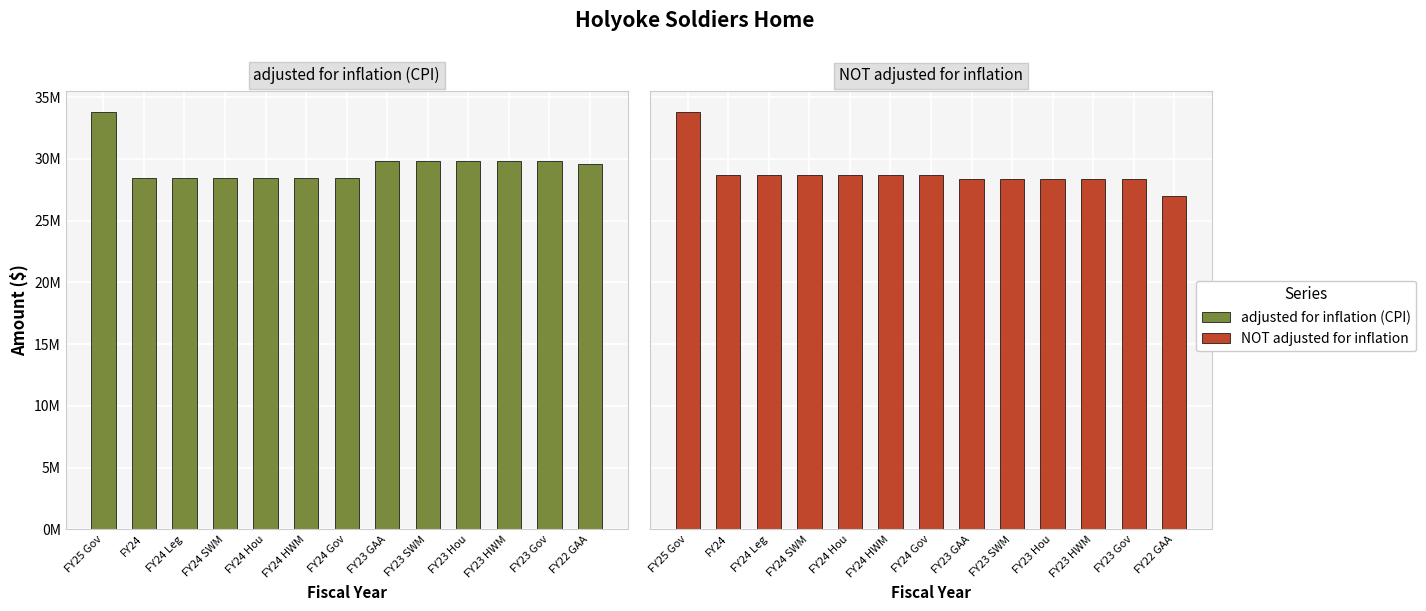

What is the label of the 12th bar from the left?

FY23 Gov